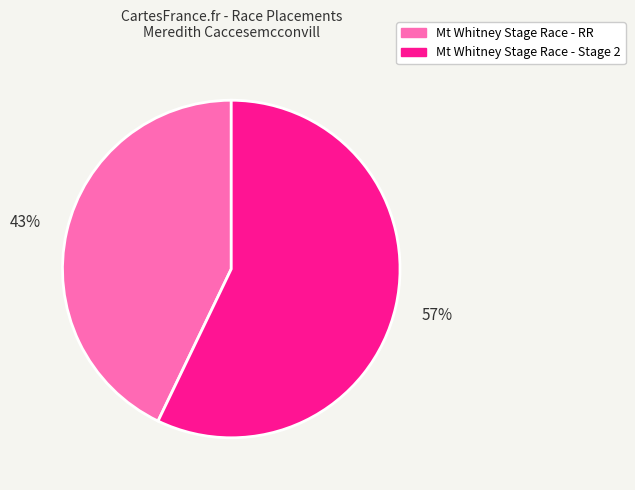

To the nearest percent, what percentage of the pie is Mt Whitney Stage Race - RR?

43%